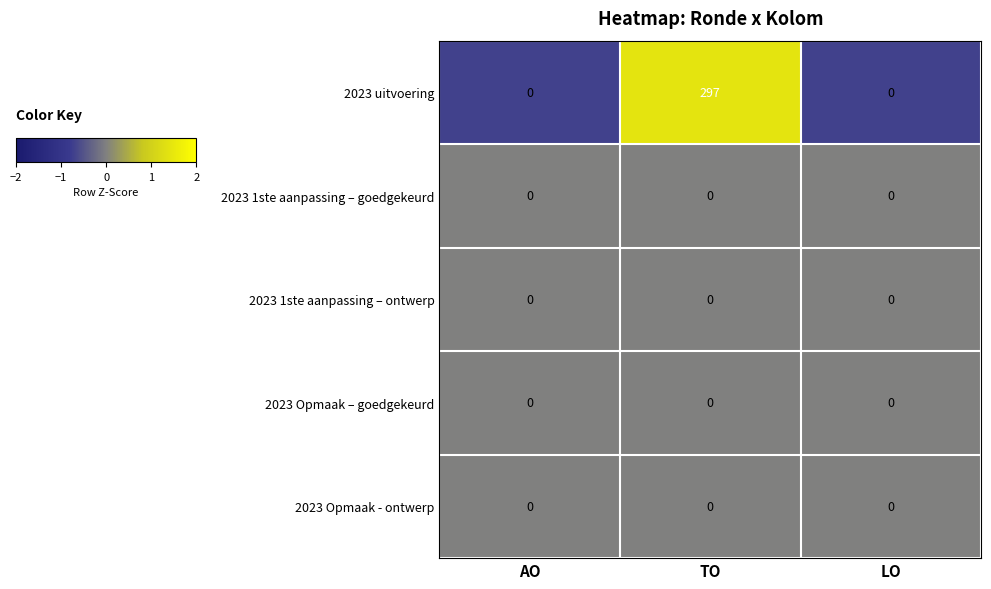

What is the spread (max minus min) of values at TO?

297